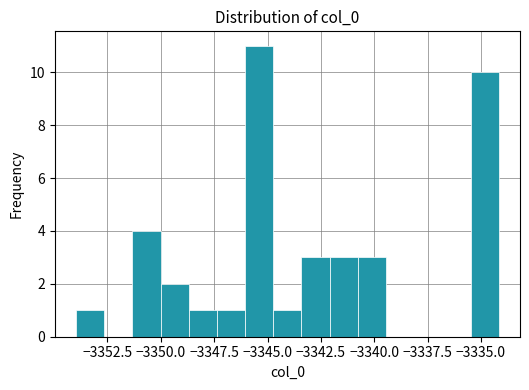

Read against the x-axis, roughly where is the centre of the tallest bar?

-3345.5